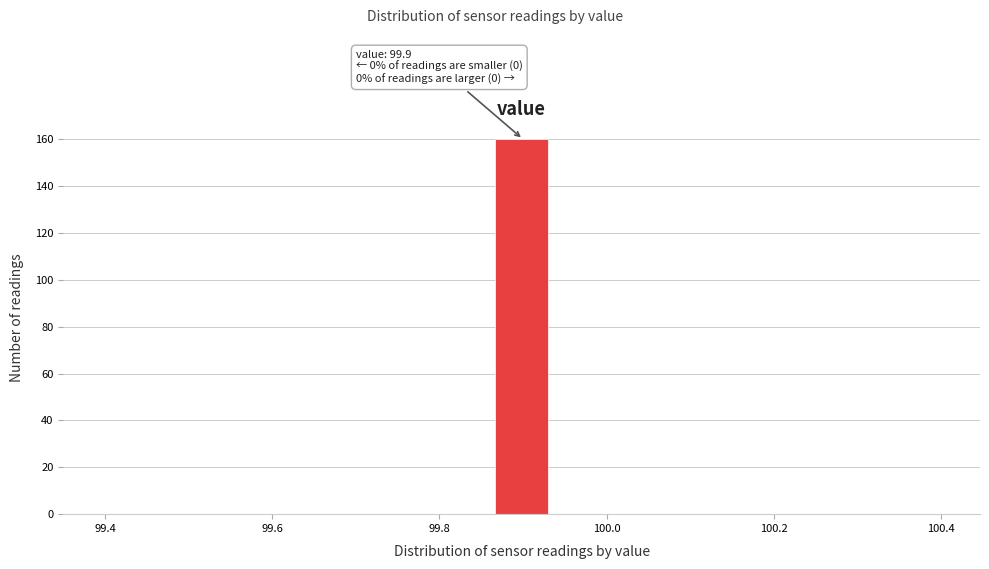

Read against the x-axis, roughly where is the centre of the tallest bar?

99.90